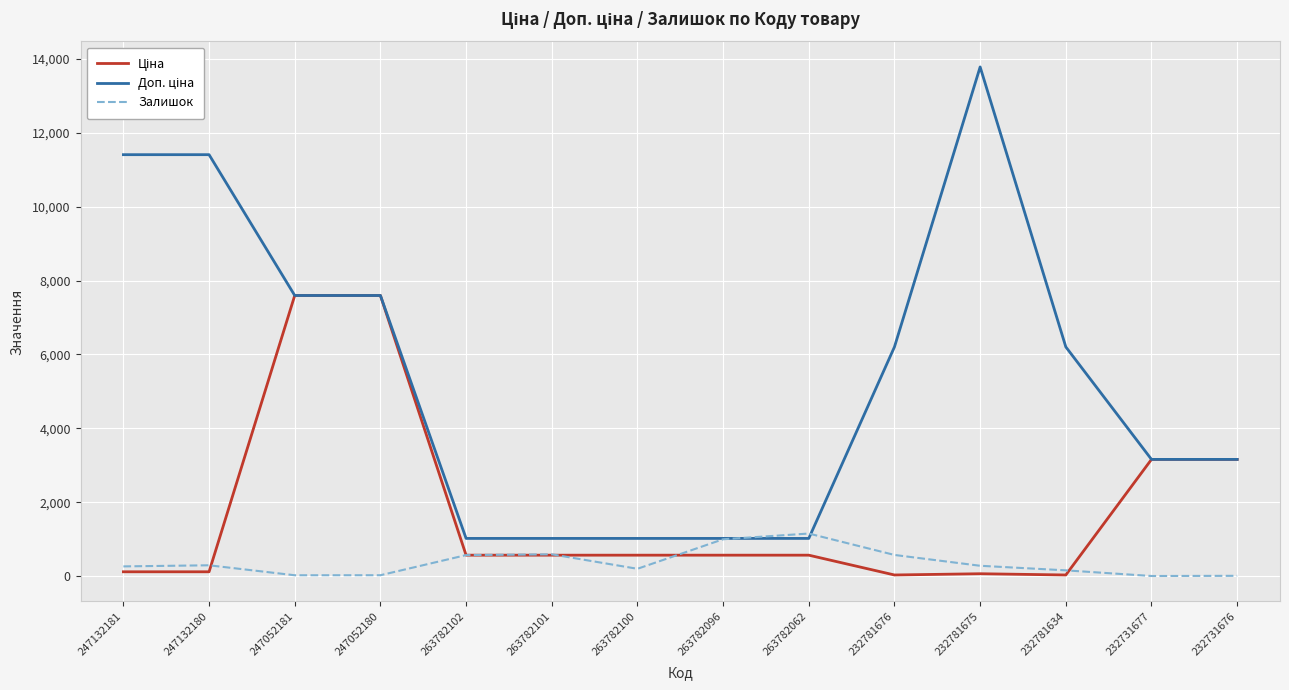

The Залишок series shows 20.0 at 247052181. True or false?

True